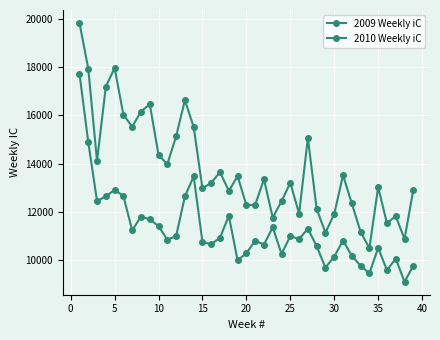

How many values in the 2010 Weekly iC series are below 10836?

19